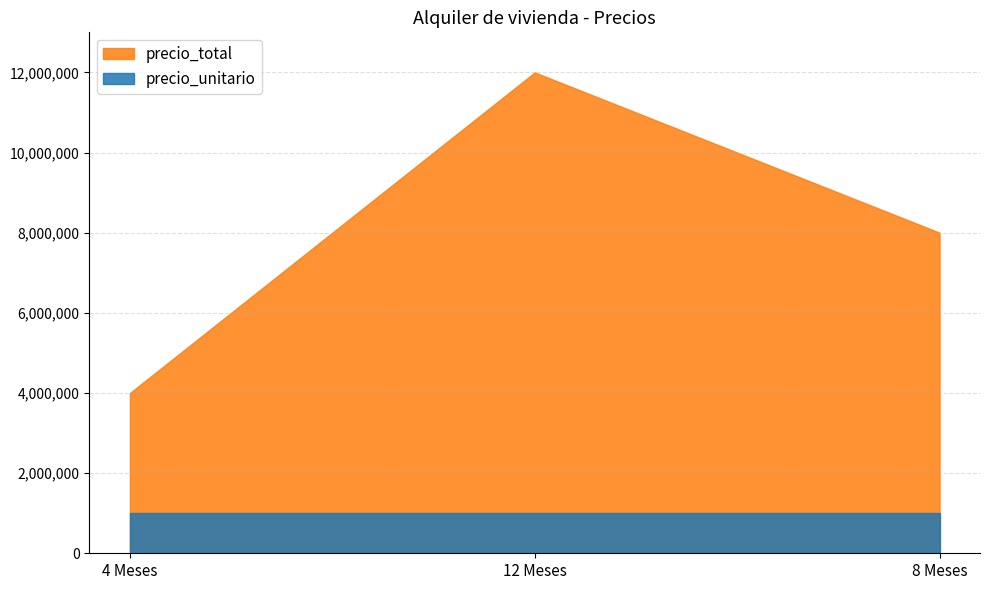

Is the value of precio_unitario at 8 Meses greater than the value of precio_total at 12 Meses?

No